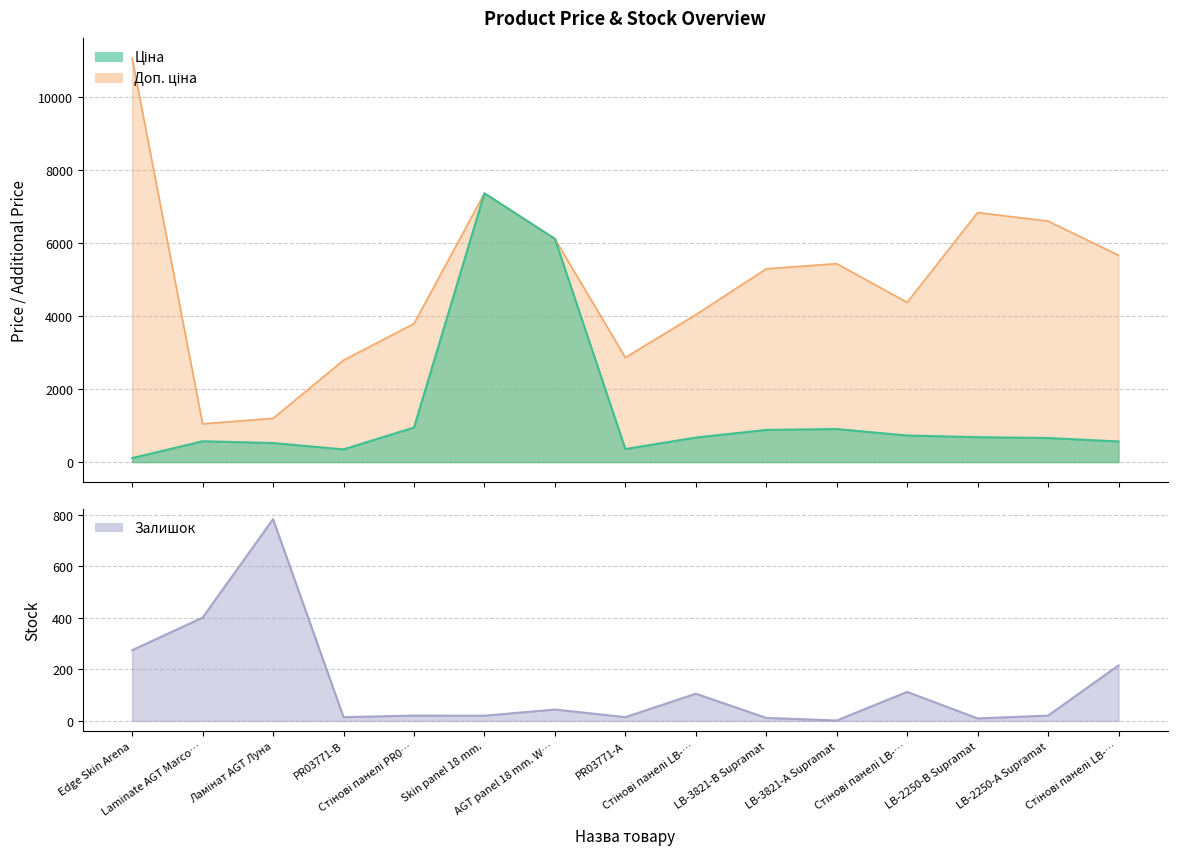

Rank the series by their maximum value, from highest to lowest.

Доп. ціна, Ціна, Залишок